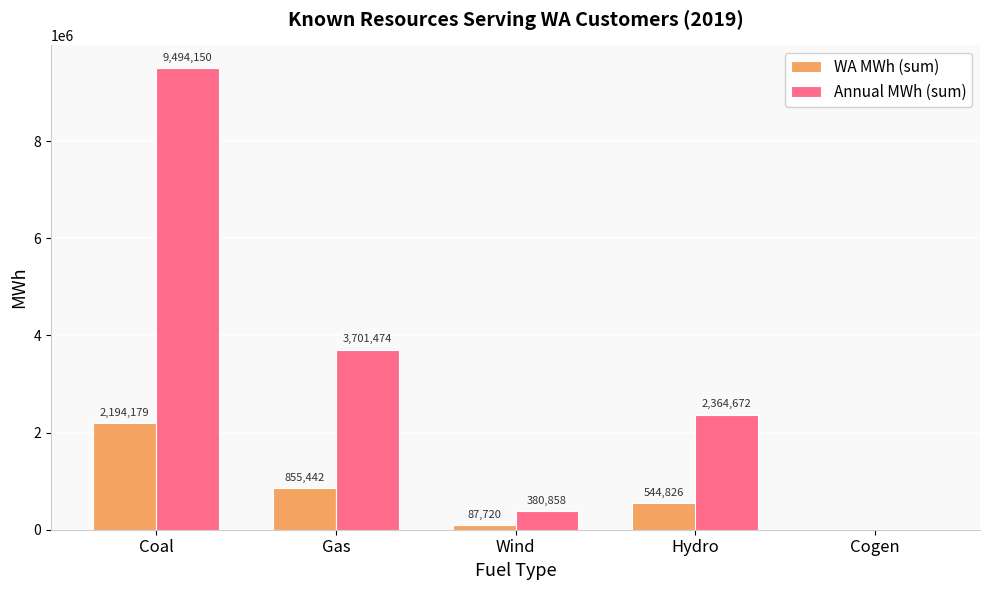

Is the value of WA MWh (sum) at Cogen greater than the value of Annual MWh (sum) at Wind?

No